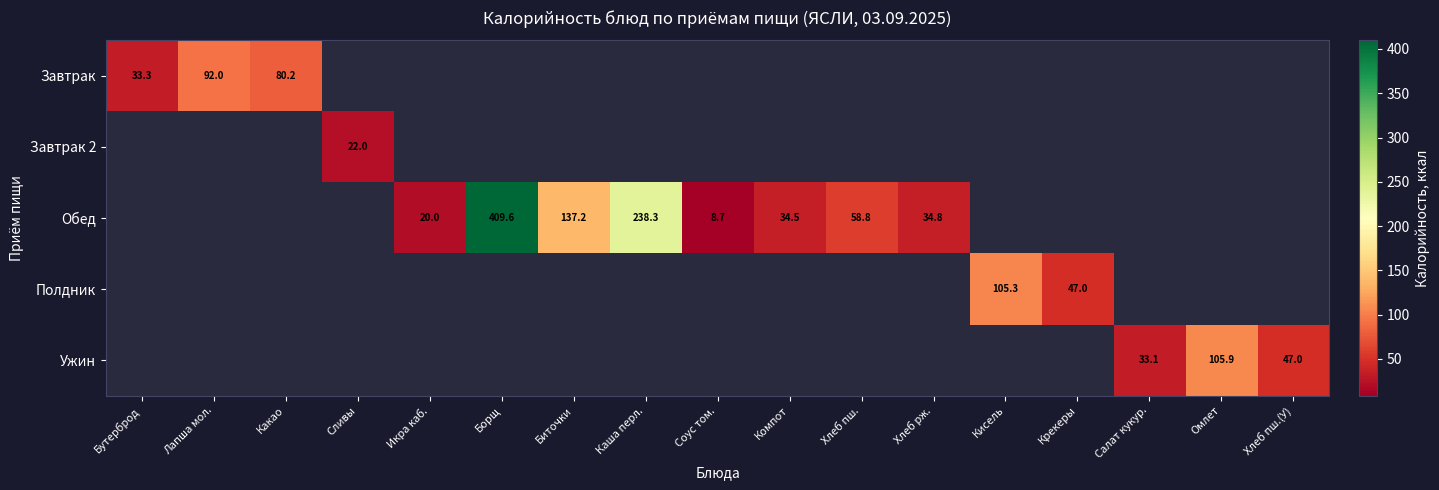

Count the number of data series in this chart.

5